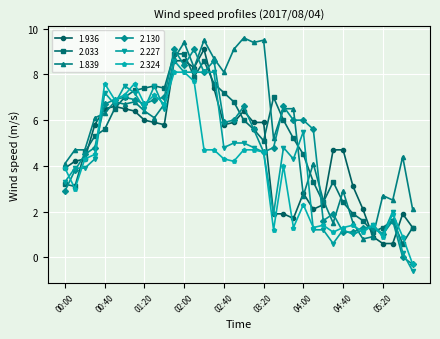

What is the value of the 2.033 point at the 15th from the left?

8.6